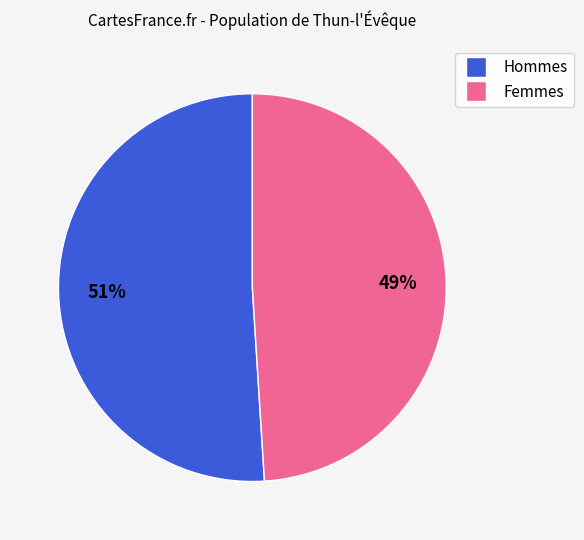

Is there any slice that represents more than half of the pie?

Yes